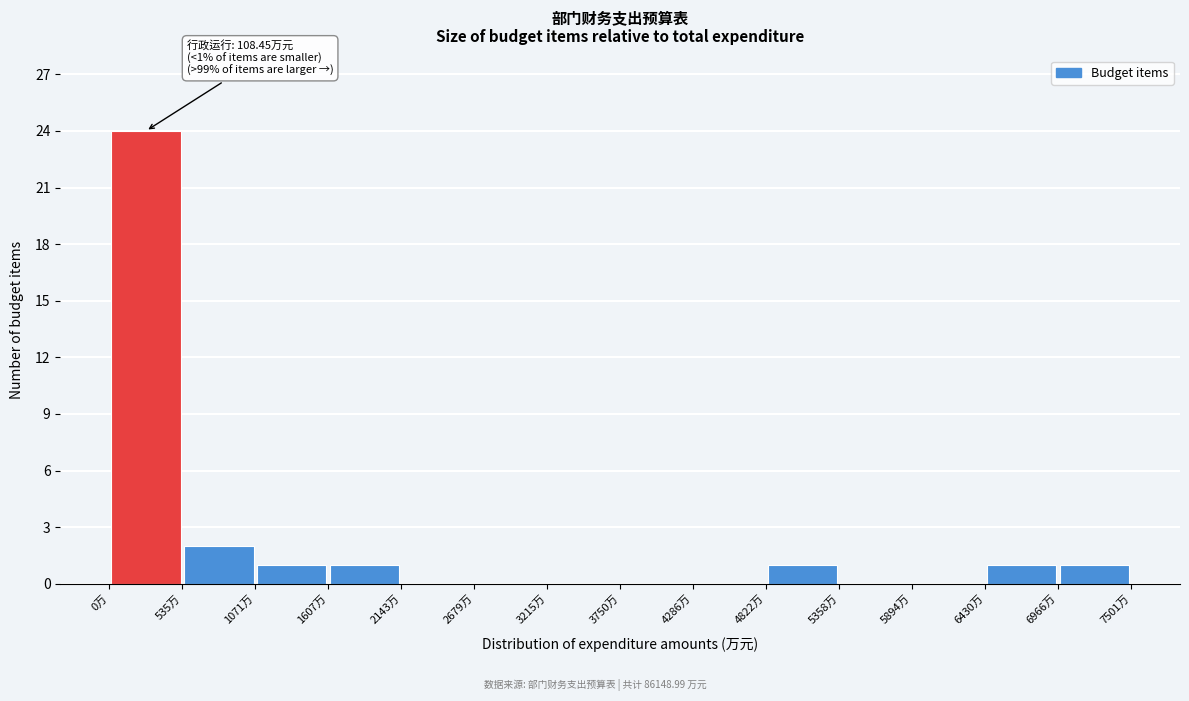

Which range on the x-axis has the tallest bar?

0 to 500